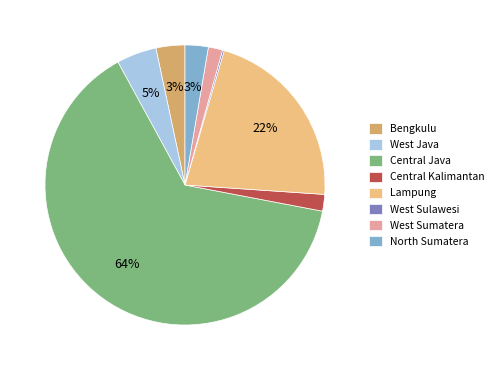

To the nearest percent, what is the average slice percentage?

12%